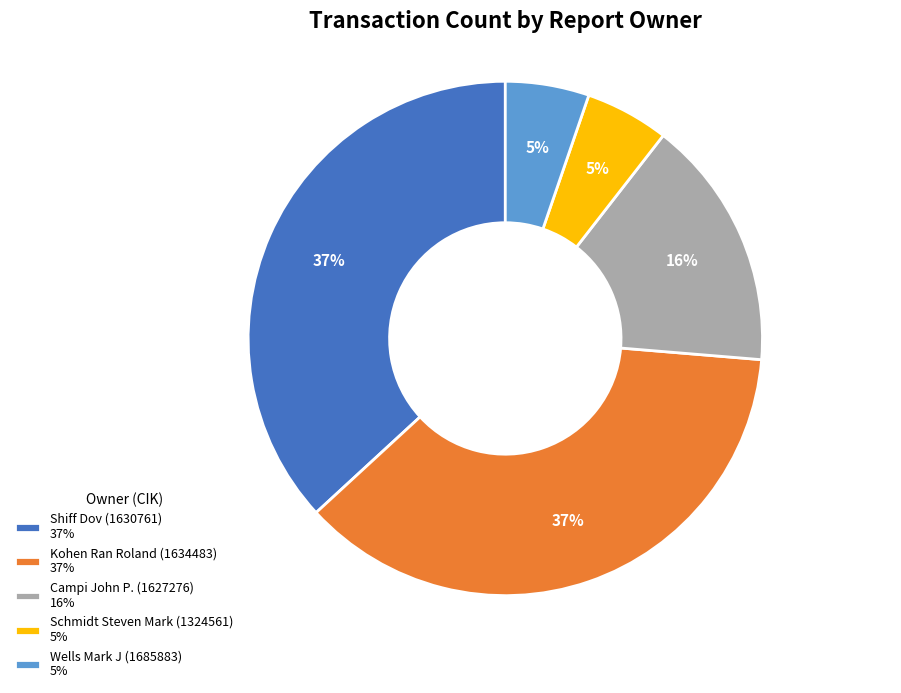

To the nearest percent, what portion does Campi John P. (1627276) represent?

16%